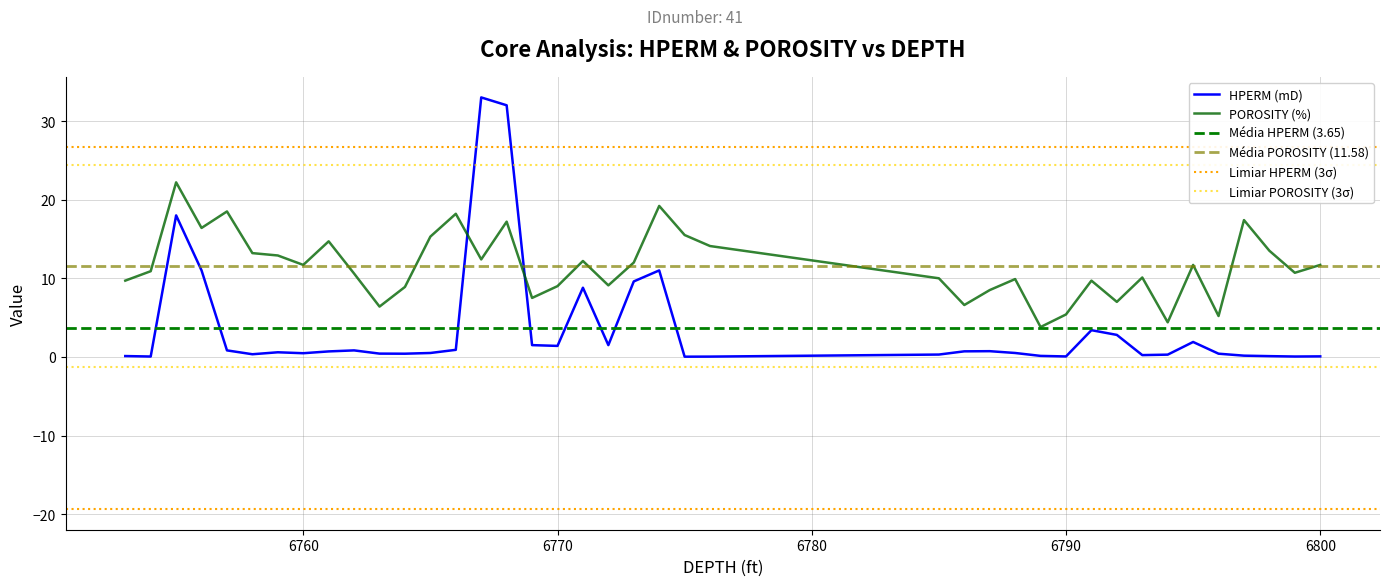

True or false: HPERM (mD) and POROSITY (%) intersect in this chart.

True